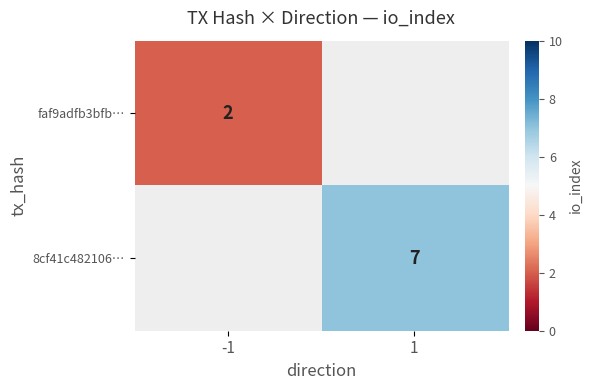

The faf9adfb3bfb… series shows 4 at -1. True or false?

False